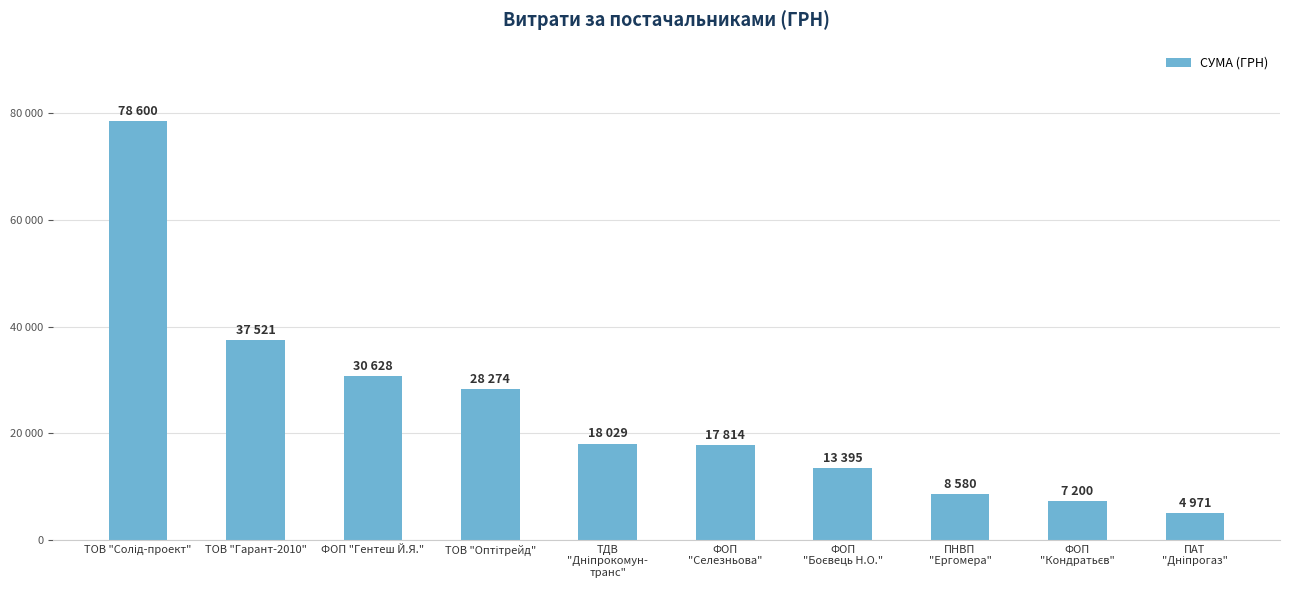

What is the label of the 3rd bar from the right?

ПНВП
"Ергомера"